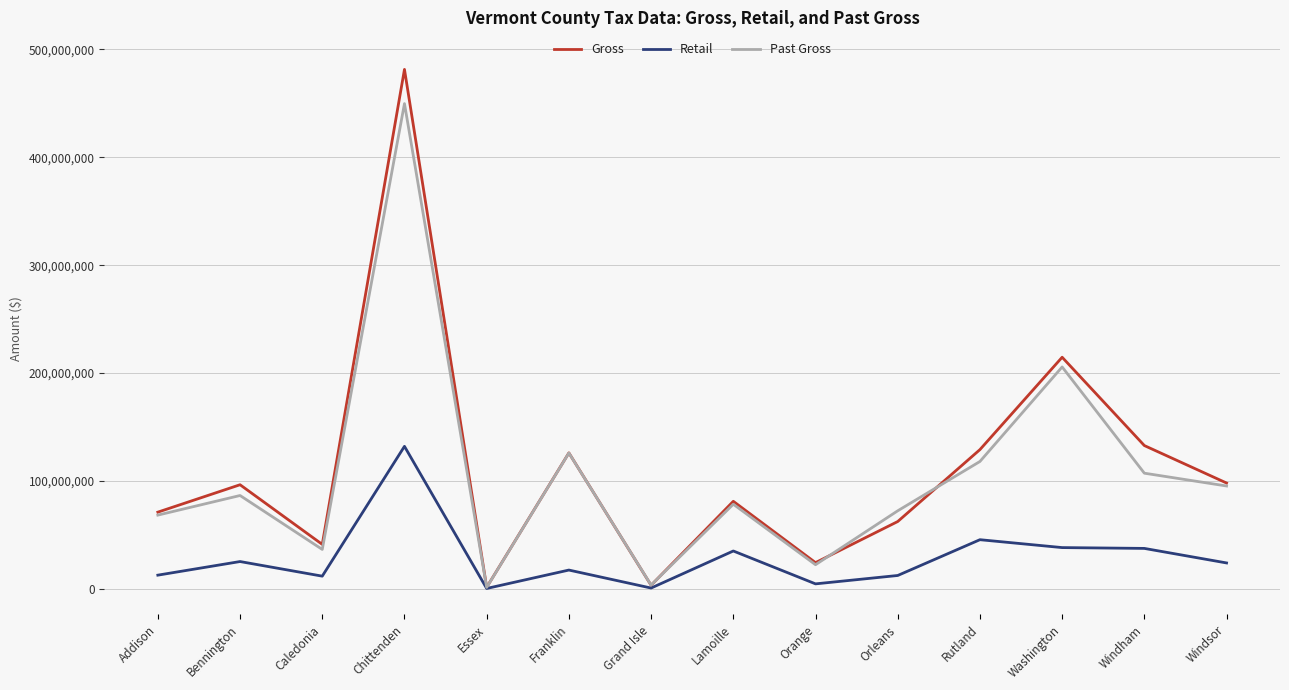

Does the chart have visible grid lines?

Yes